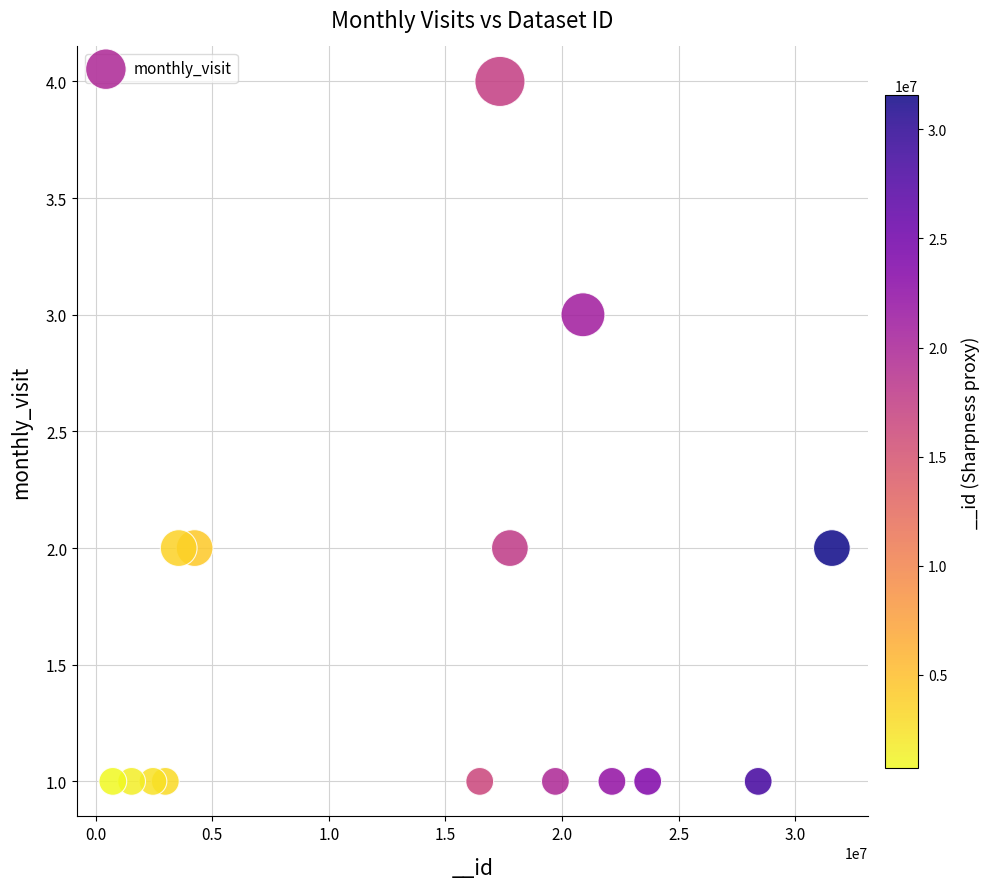

What is the range of X values (max minus min)?

30848609